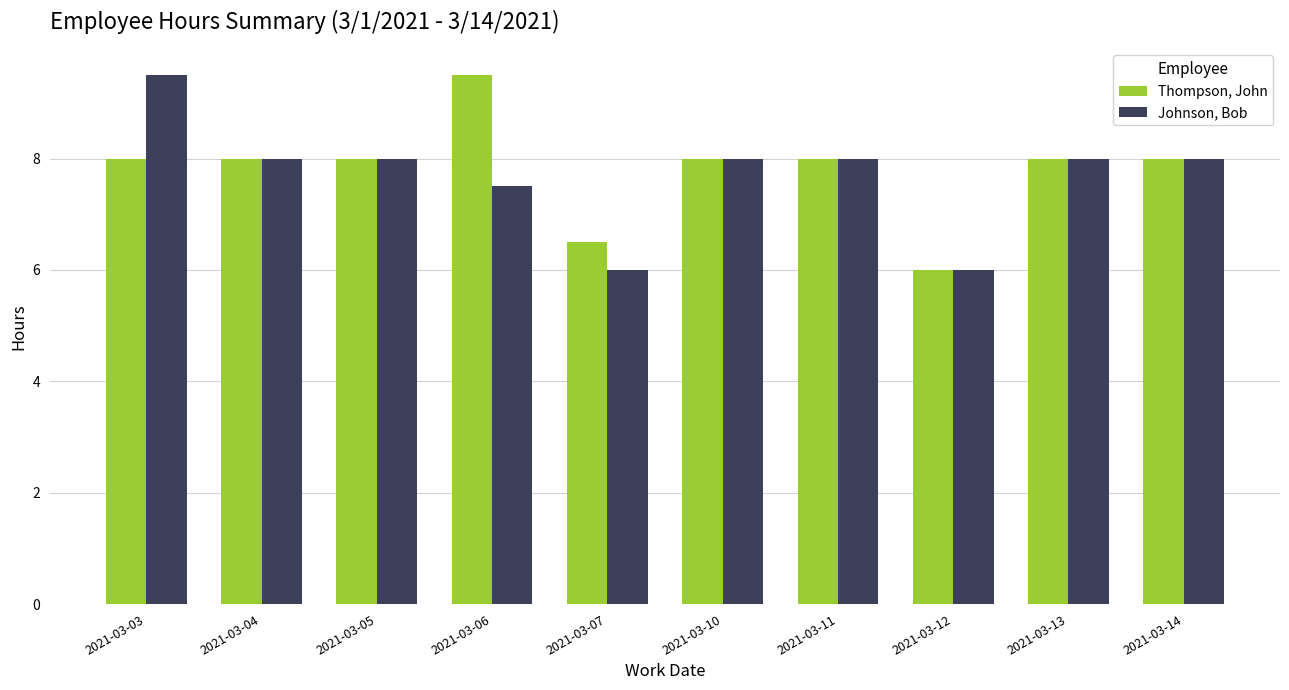

What is the highest value of the Johnson, Bob series?

9.5